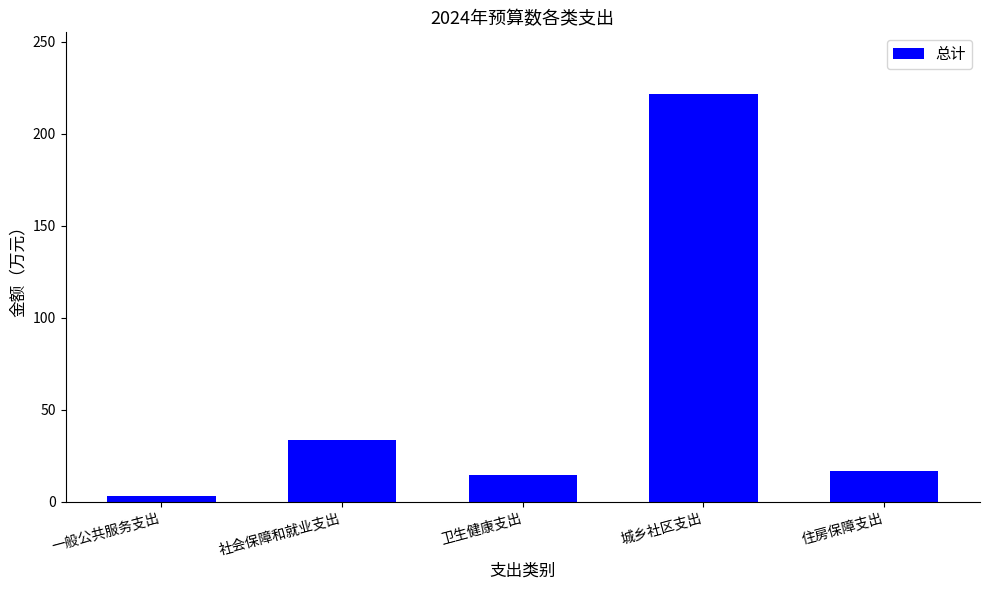

What is the change in value from 社会保障和就业支出 to 住房保障支出?

-16.9